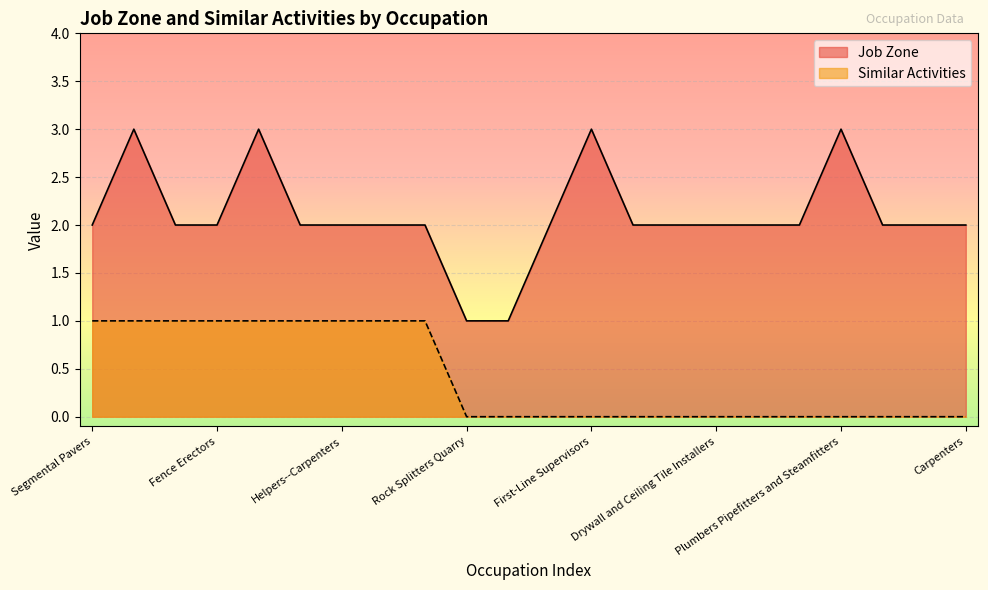

Which series has the widest spread of values?

Job Zone